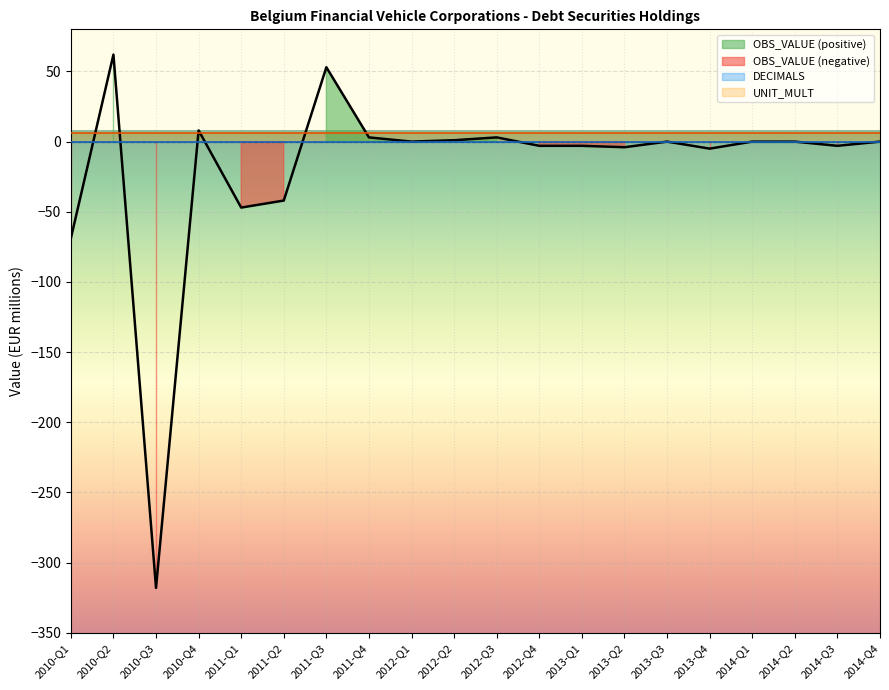

Which series ends up on top after the final intersection of OBS_VALUE and UNIT_MULT?

UNIT_MULT